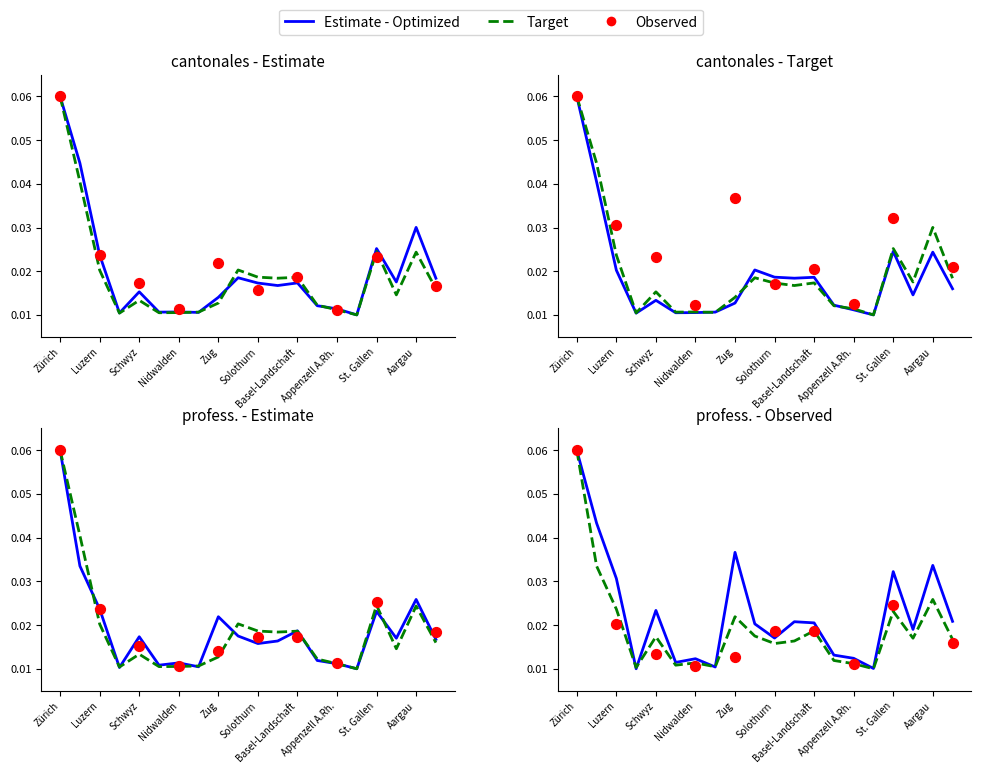

At which category is the sum across all series the highest?

Zürich